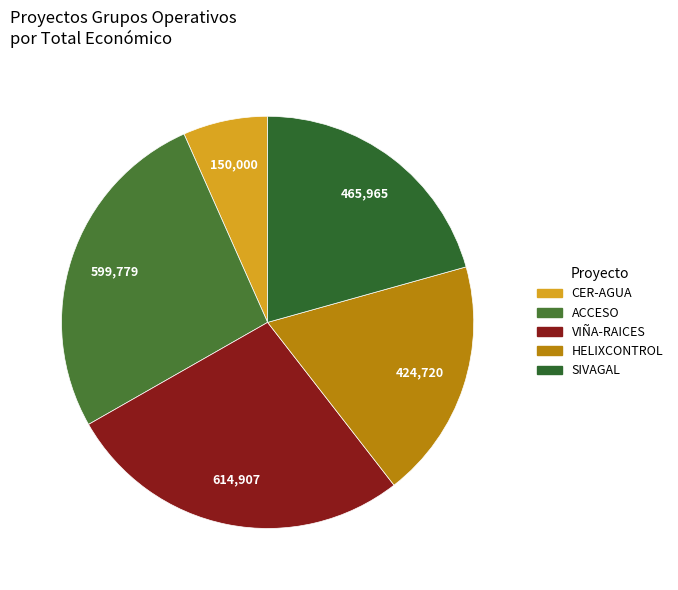

Does any single category account for the majority?

No